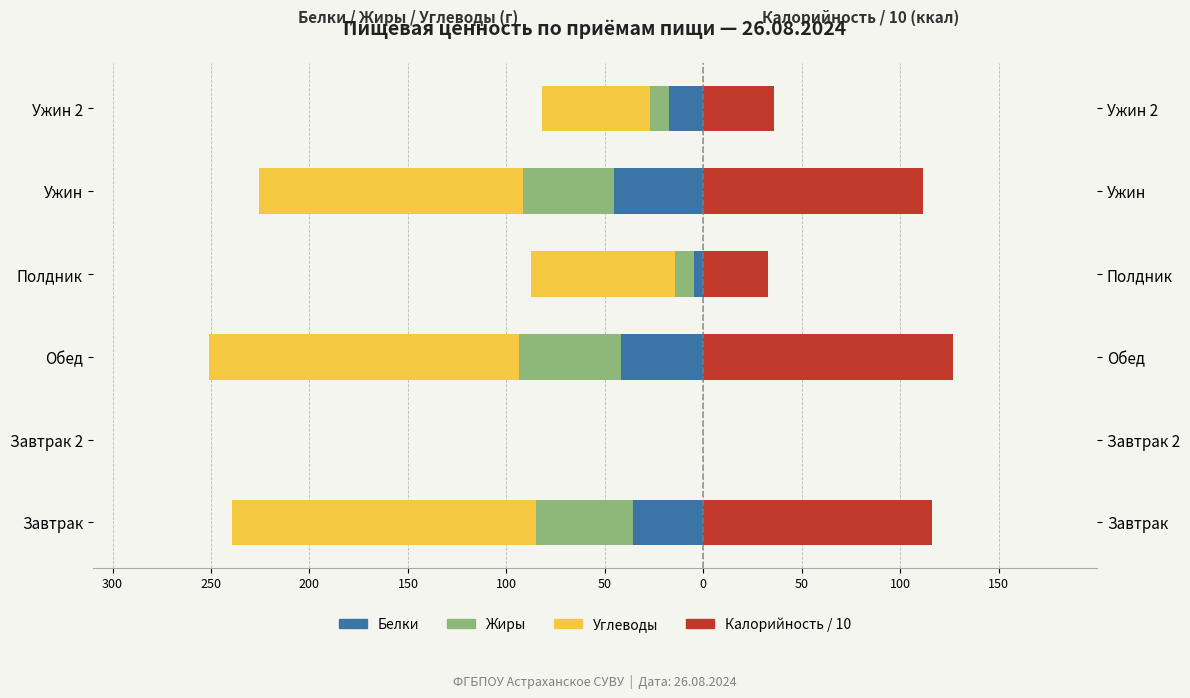

What is the value of the Углеводы bar at the 1st from the left?

-154.4